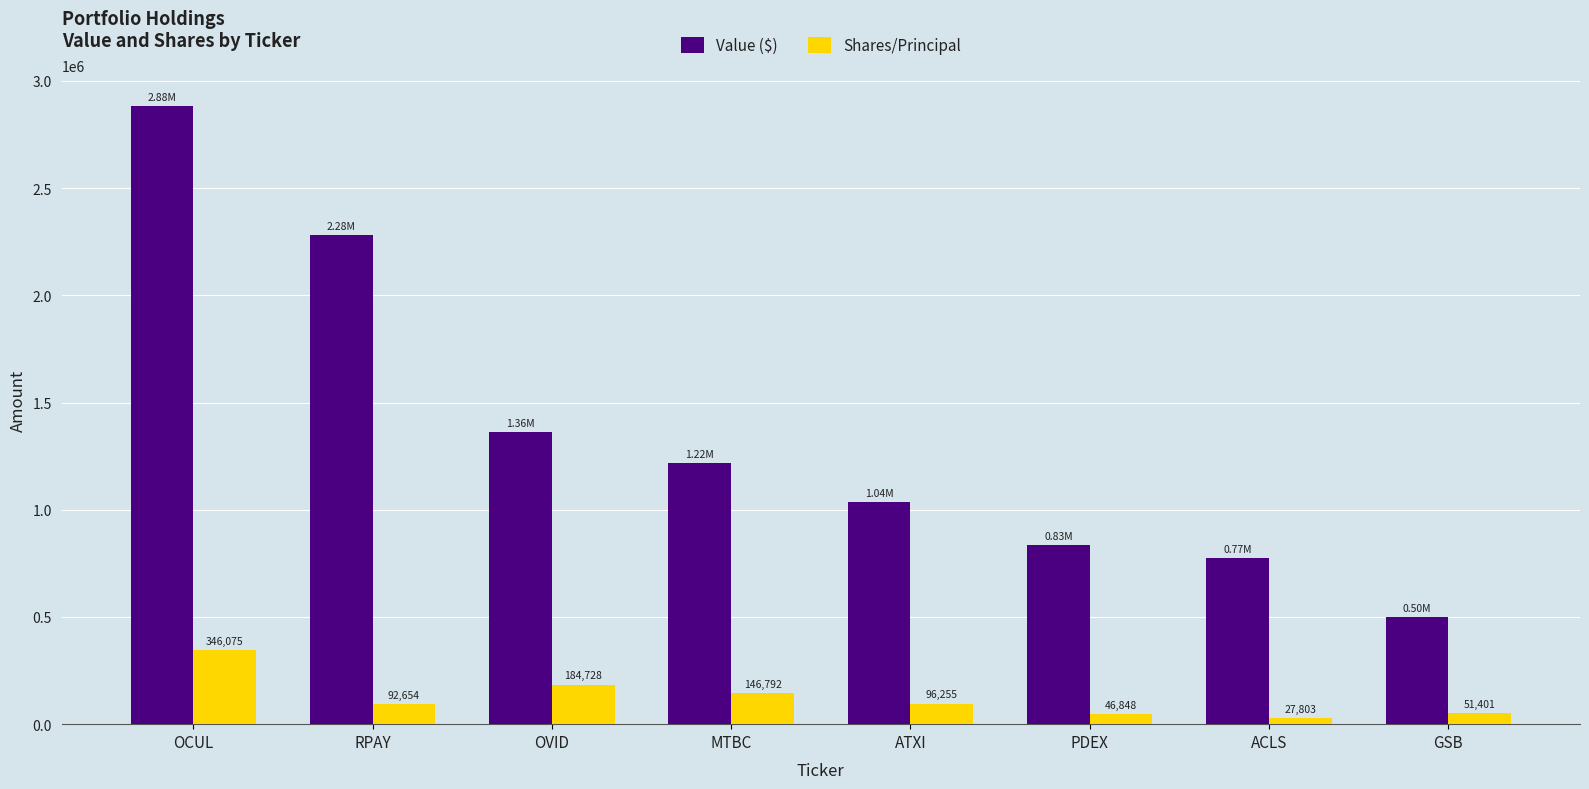

What is the difference between the Shares/Principal values at PDEX and ACLS?

19045